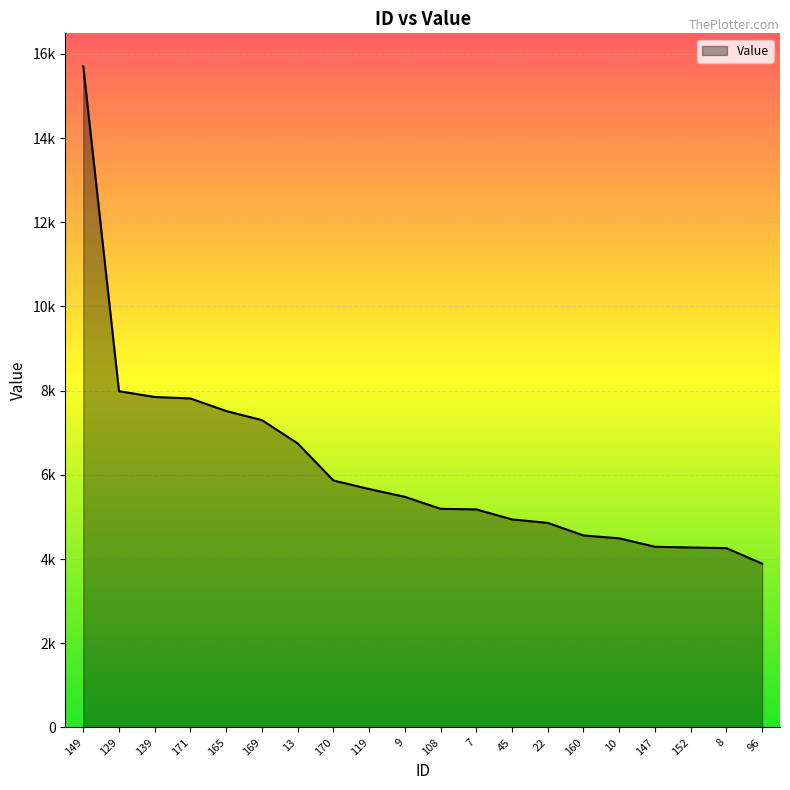

How many values exceed 5479?

9